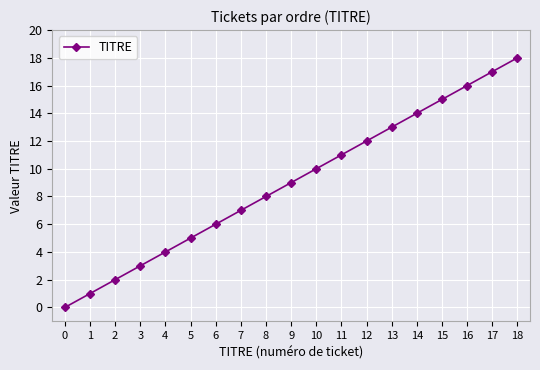

What is the sum of the values at 17 and 6?

23